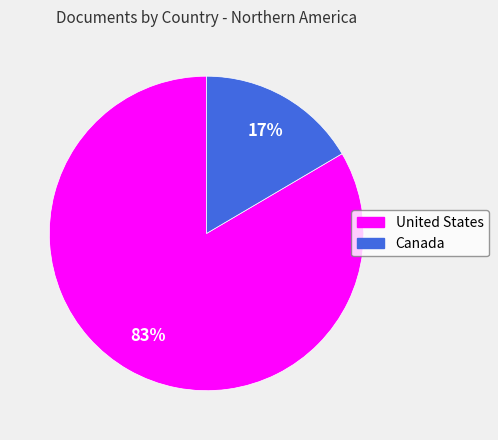

Between Canada and United States, which is larger?

United States